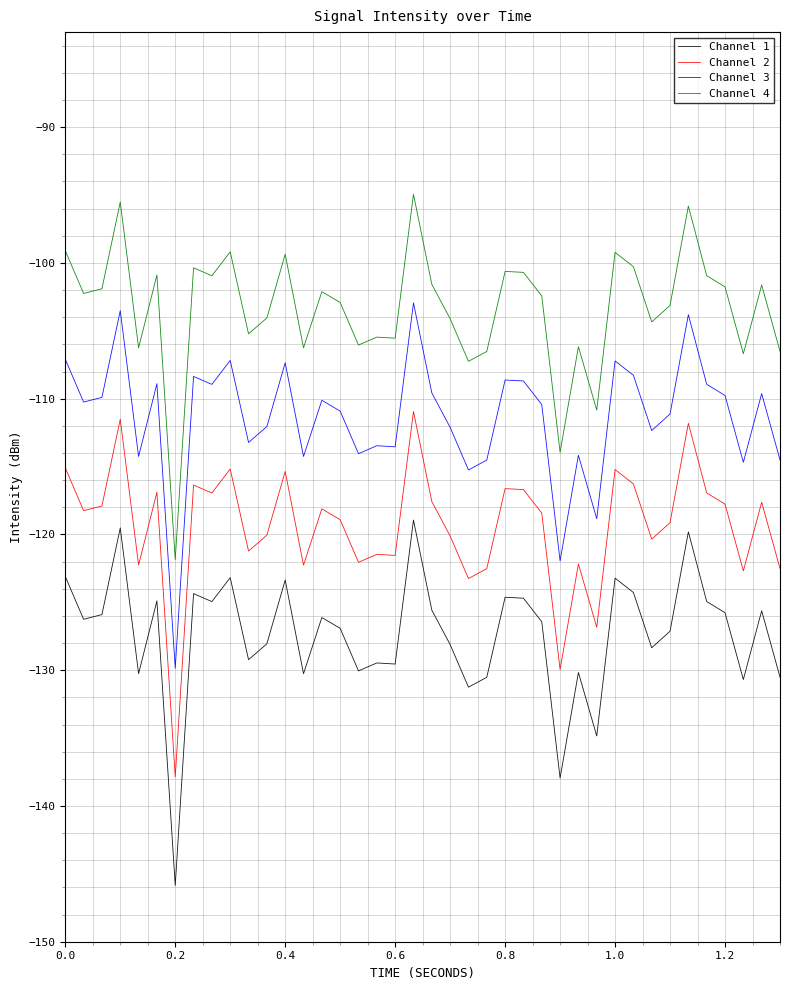

List the series in order of their peak value, highest first.

Channel 4, Channel 3, Channel 2, Channel 1